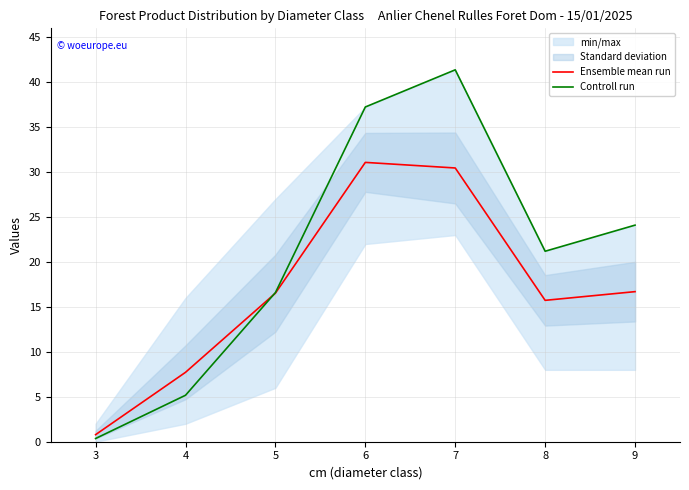

At which category is the sum across all series the highest?

7